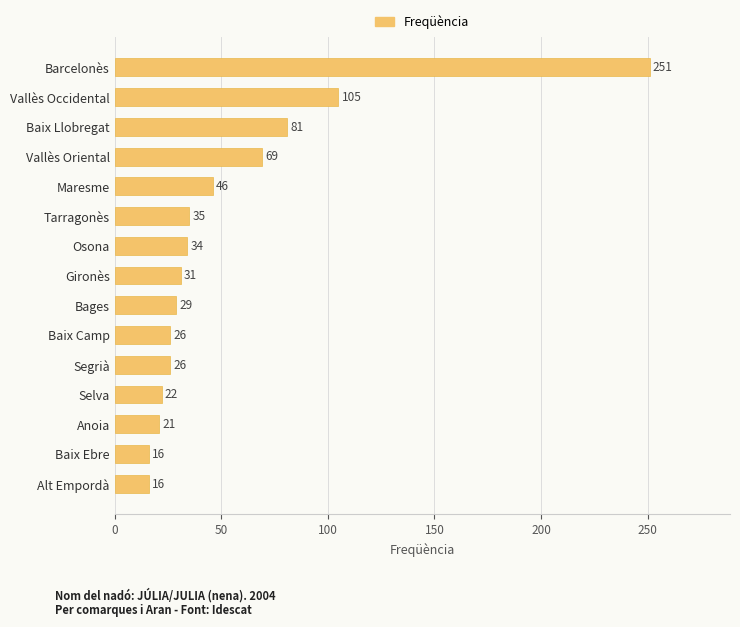

The value at Maresme is 70. True or false?

False